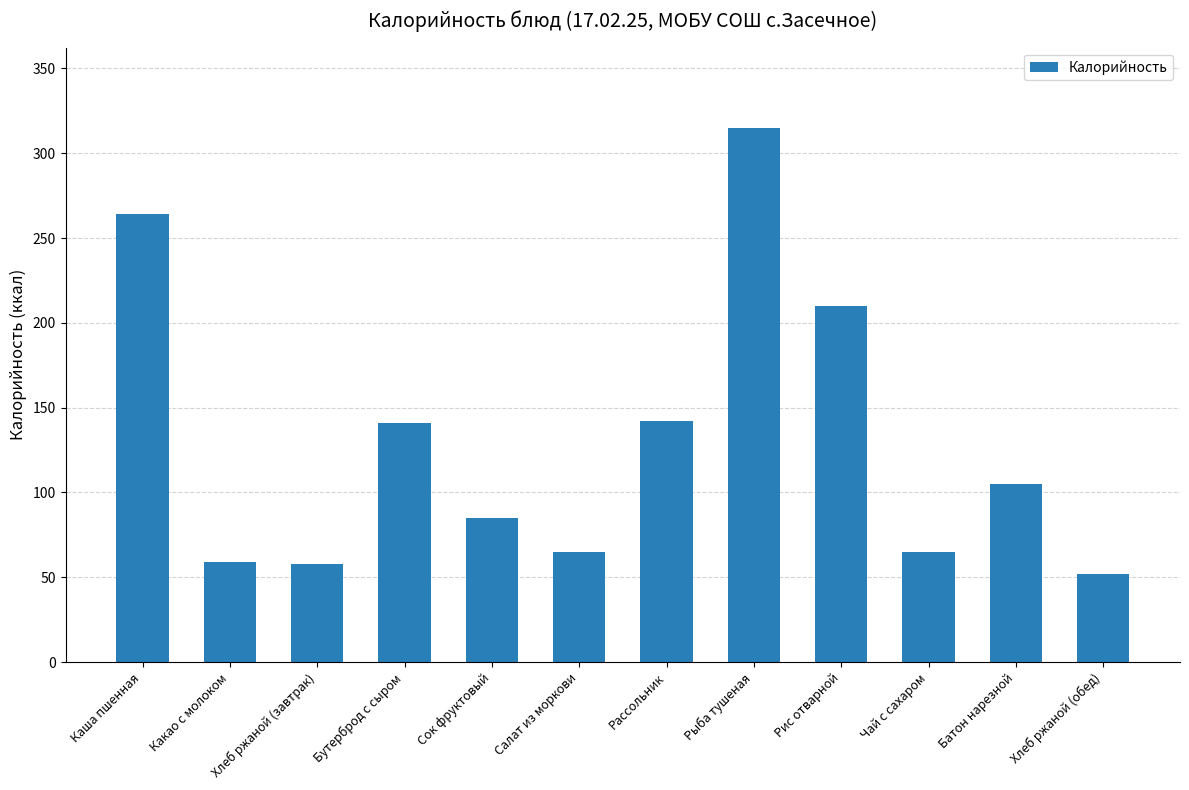

The value at Бутерброд с сыром is 193. True or false?

False